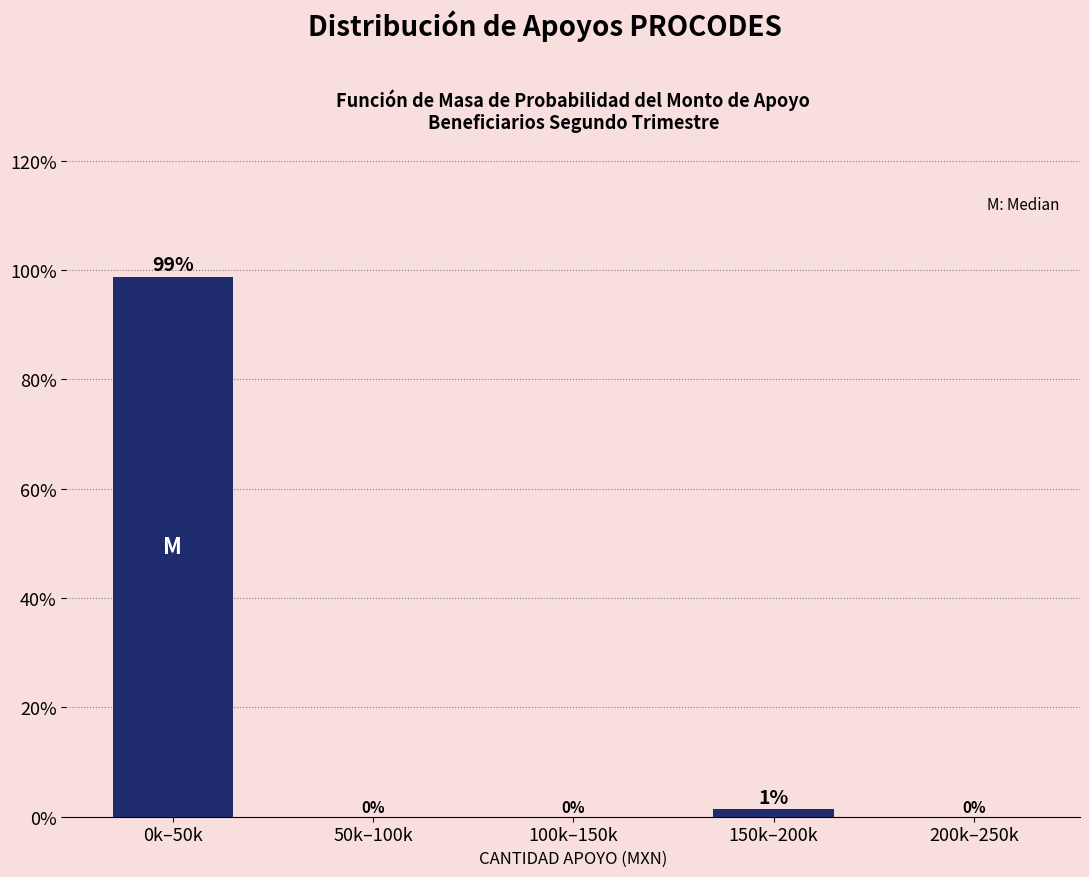

Between 200k–250k and 0k–50k, which is larger?

0k–50k